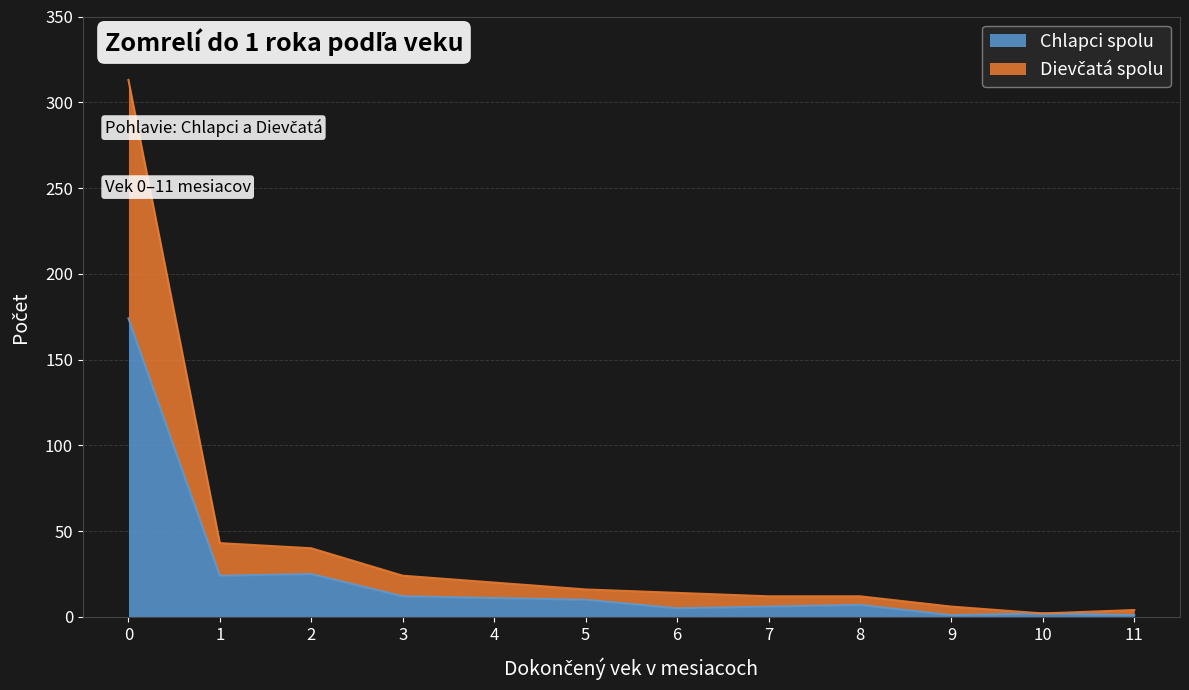

True or false: Dievčatá spolu has a value of 43 at 1.

True